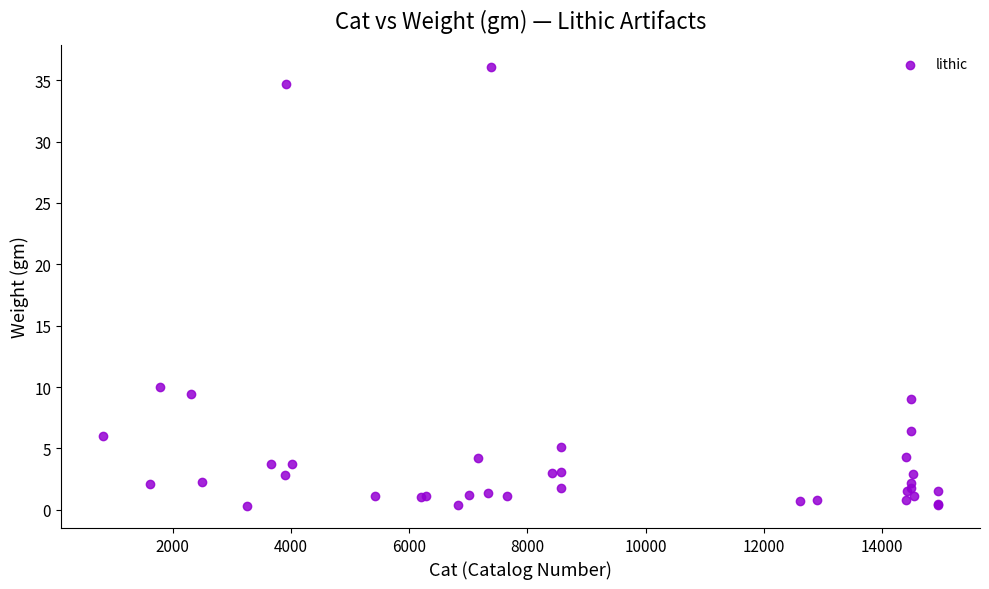

What Y value in the scatter plot is closest to 18?

10.0